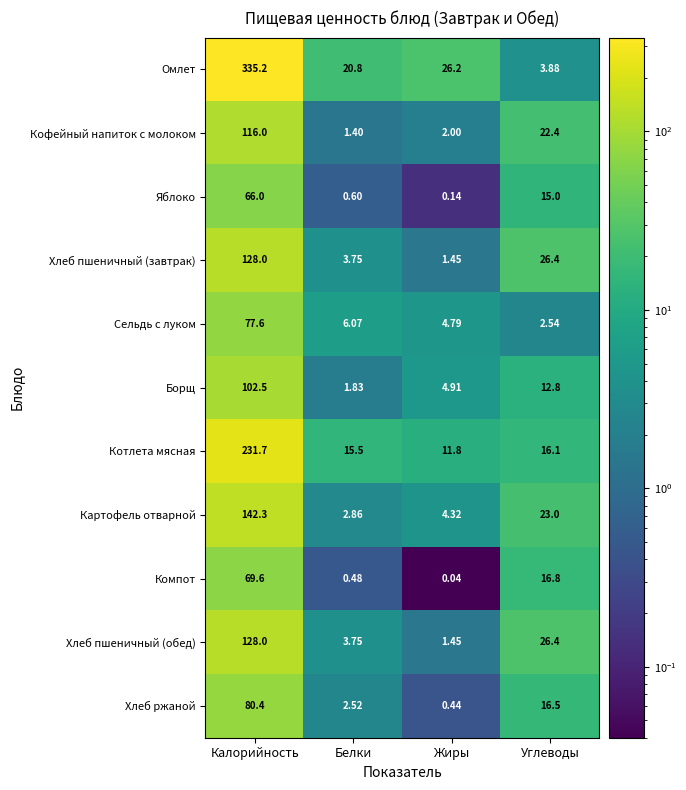

Which series has the largest total across all categories?

Омлет